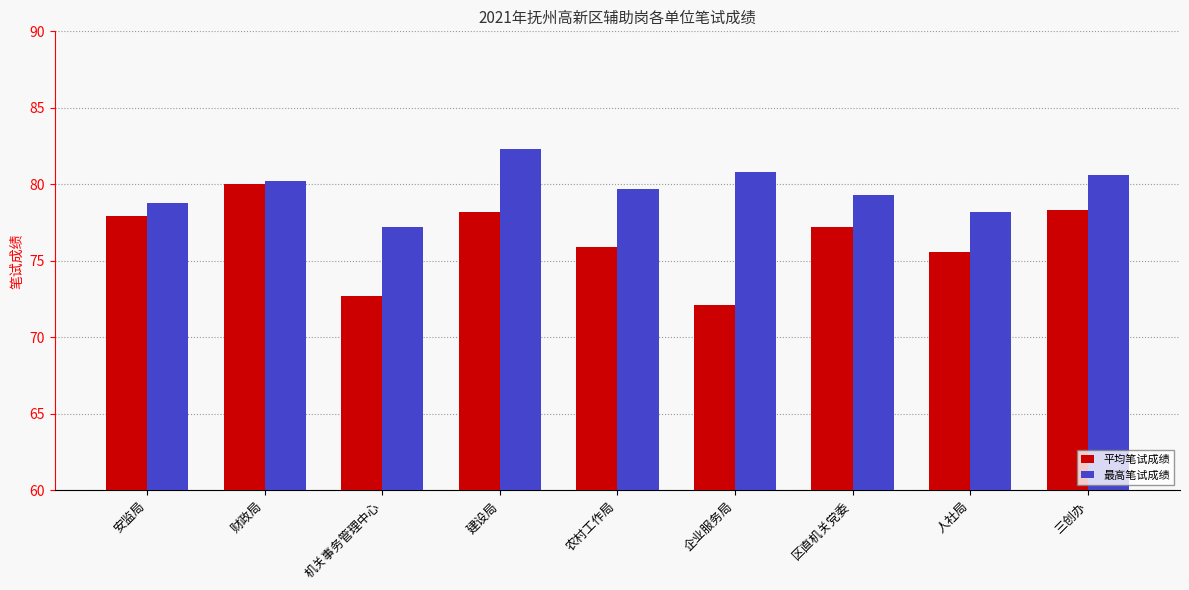

Are the bars grouped side by side (vs. stacked)?

Yes